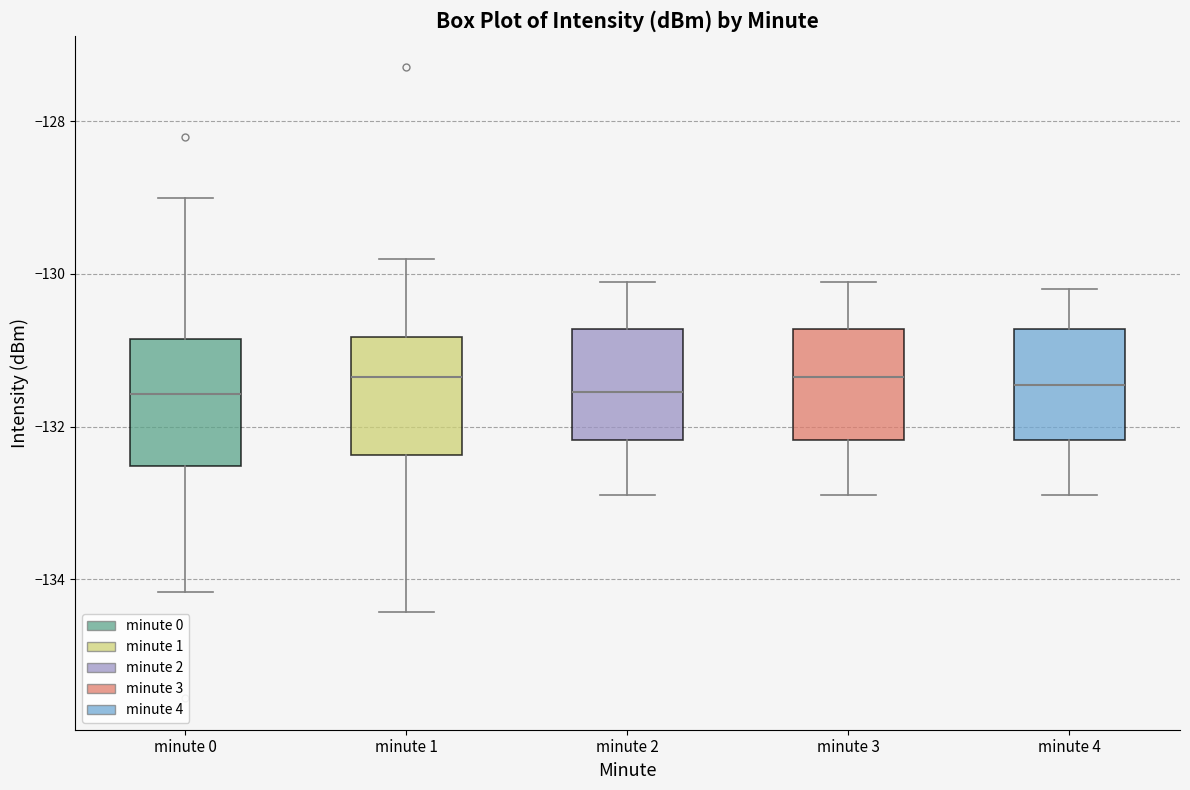

Where does the lower whisker of the box for minute 1 end on the y-axis? The values are not printed on the chart, so give them approximately, as read against the axis.

-134.4